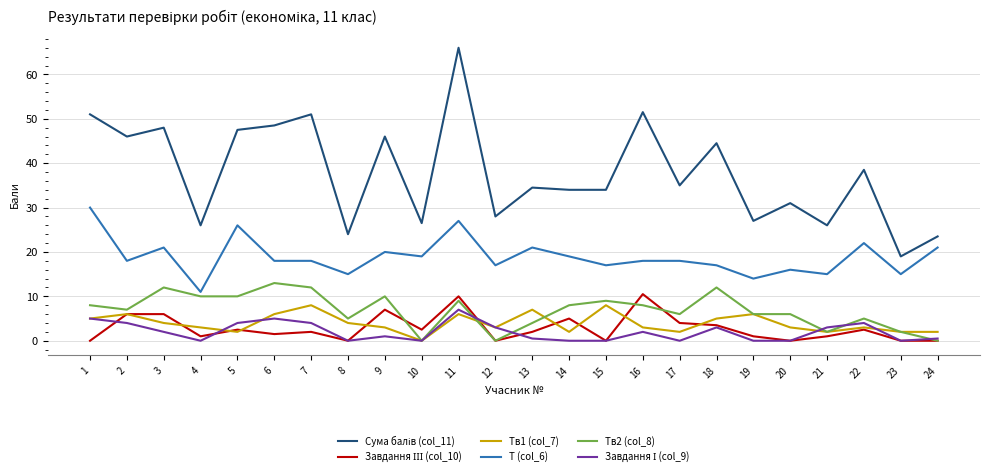

What is the spread (max minus min) of values at 8?

24.0